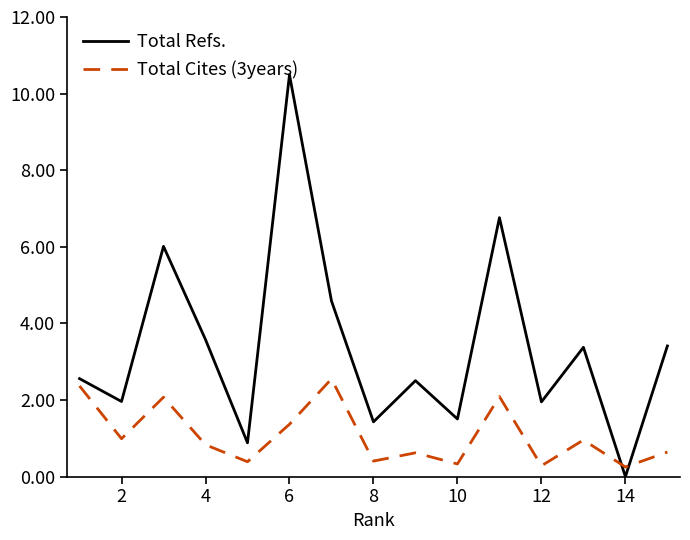

Rank the series by their maximum value, from lowest to highest.

Total Cites (3years), Total Refs.